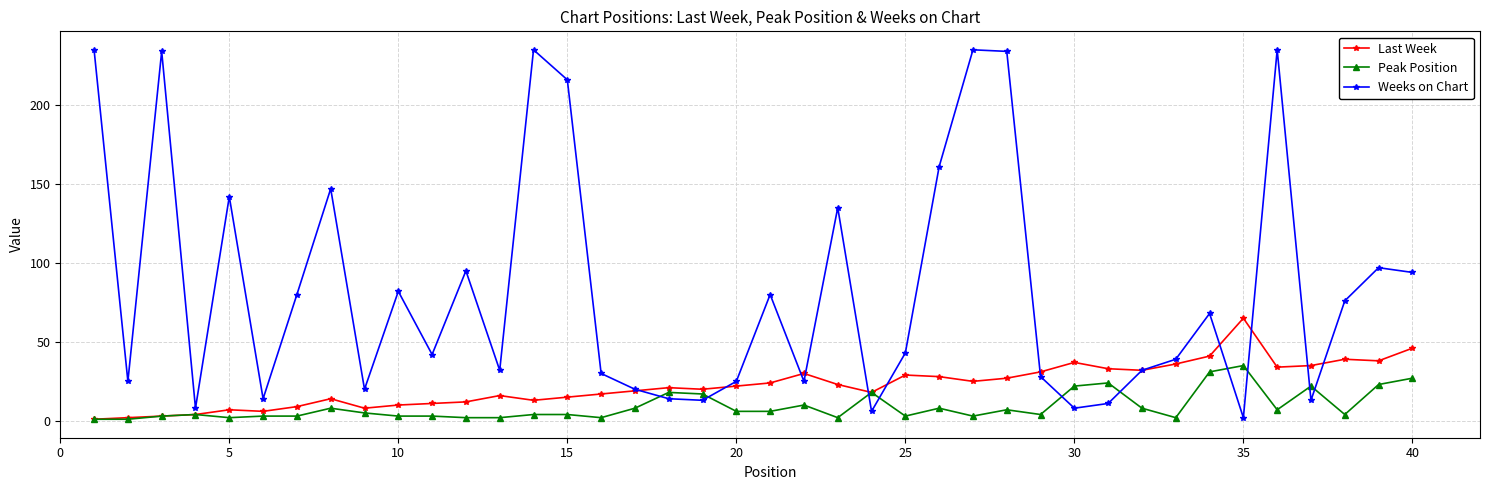

What is the maximum value for Last Week?

65